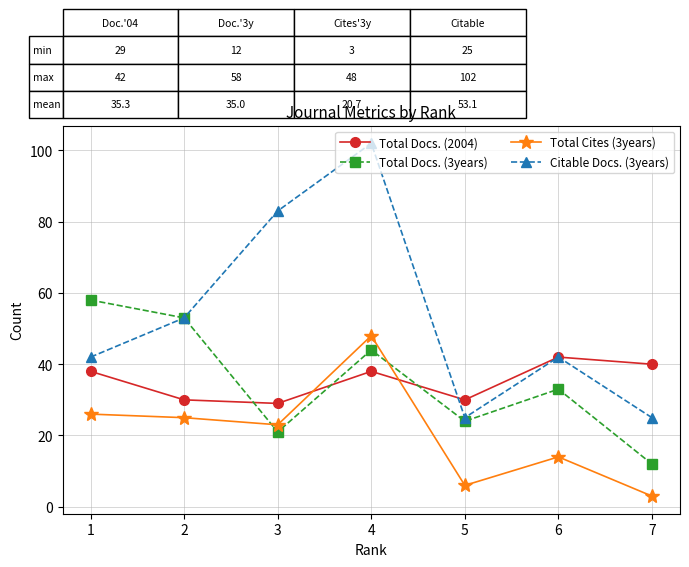

True or false: Citable Docs. (3years) has more than 0 interior local peaks.

True